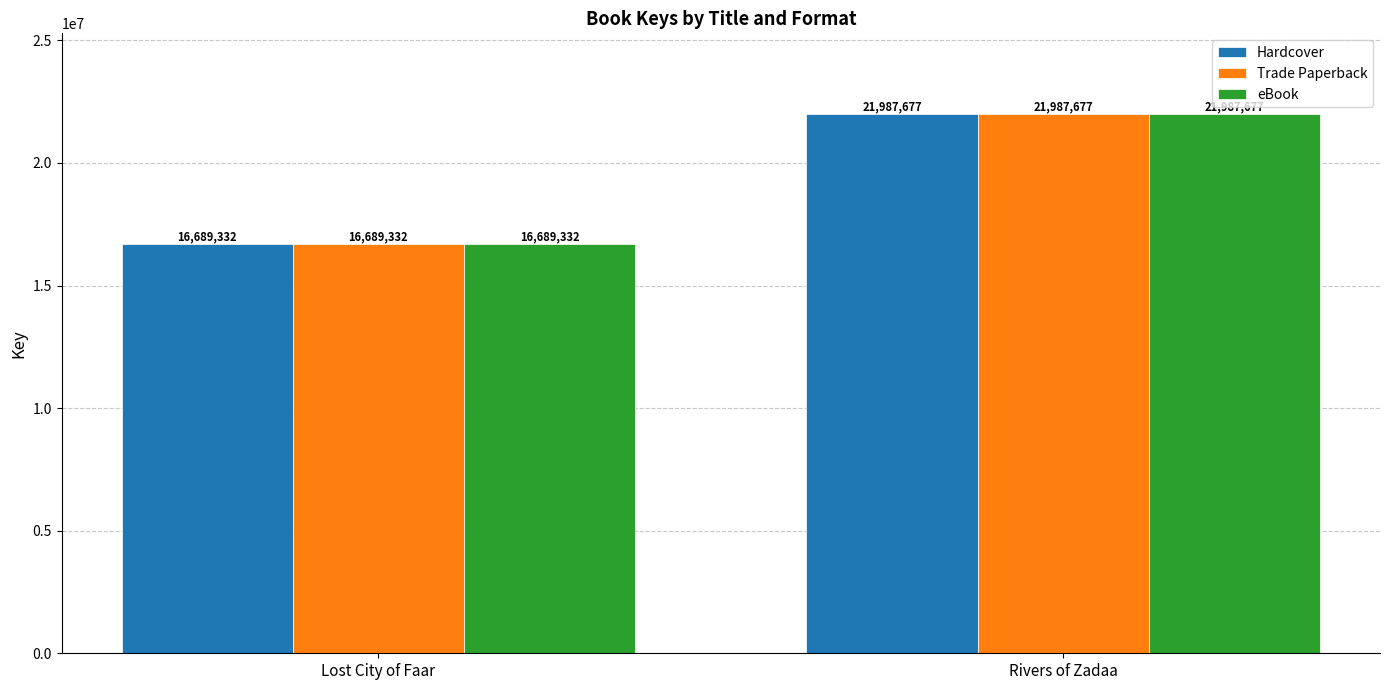

How many series are shown in this chart?

3